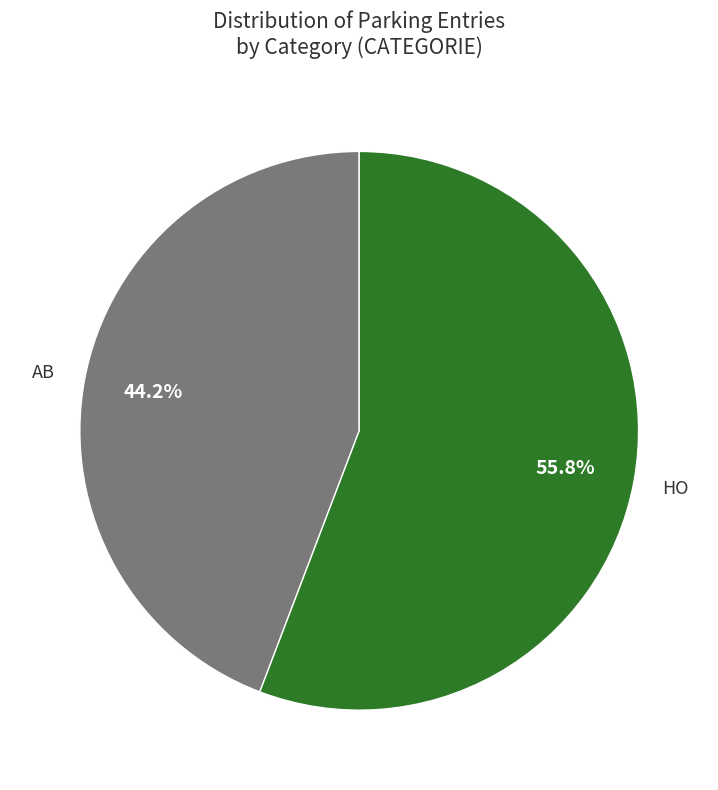

Rank the categories by value from lowest to highest.

AB, HO